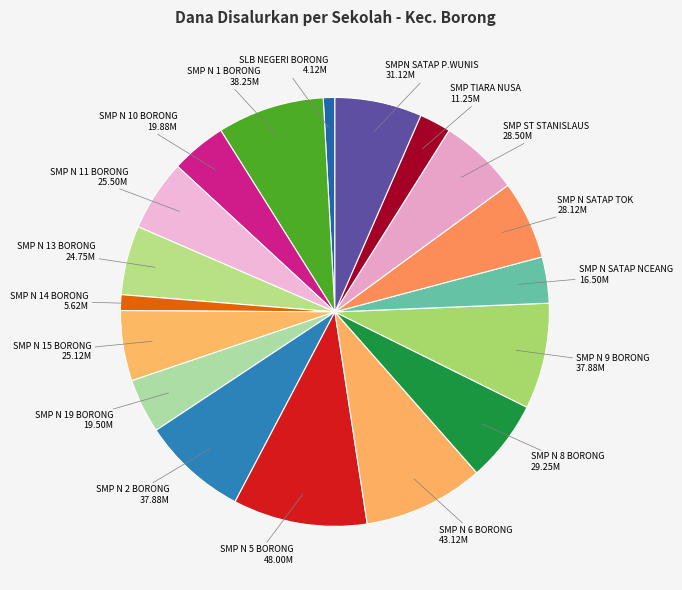

Does SLB NEGERI BORONG account for over 50% of the chart?

No